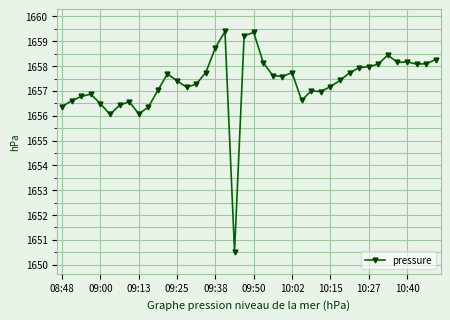

What is the greatest value displayed?

1659.4